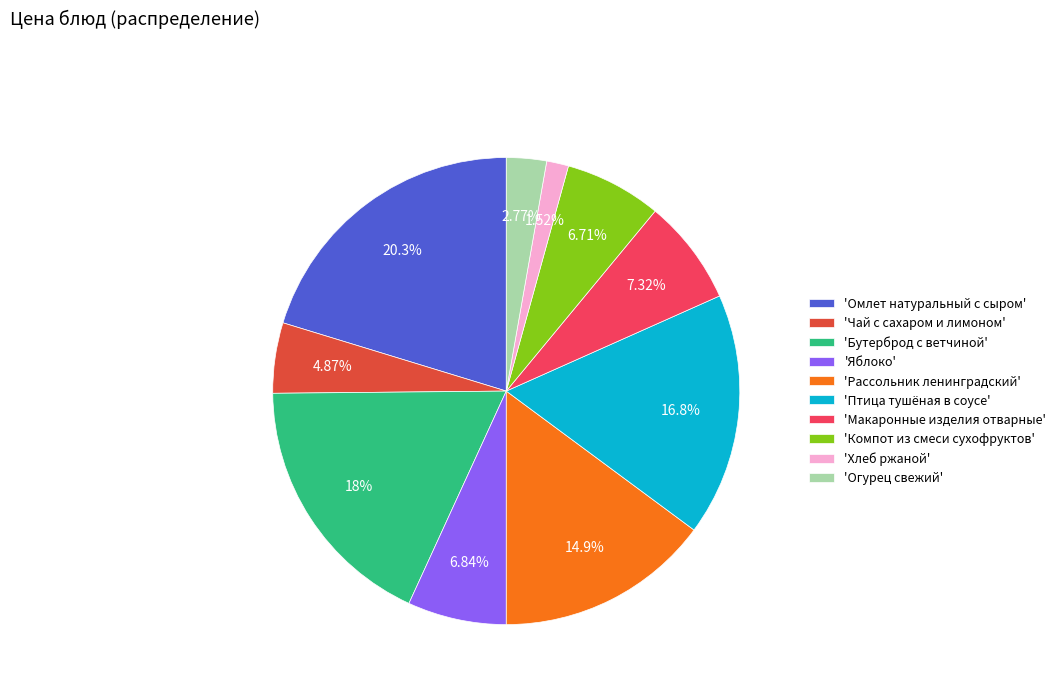

To the nearest percent, what is the average slice percentage?

10%